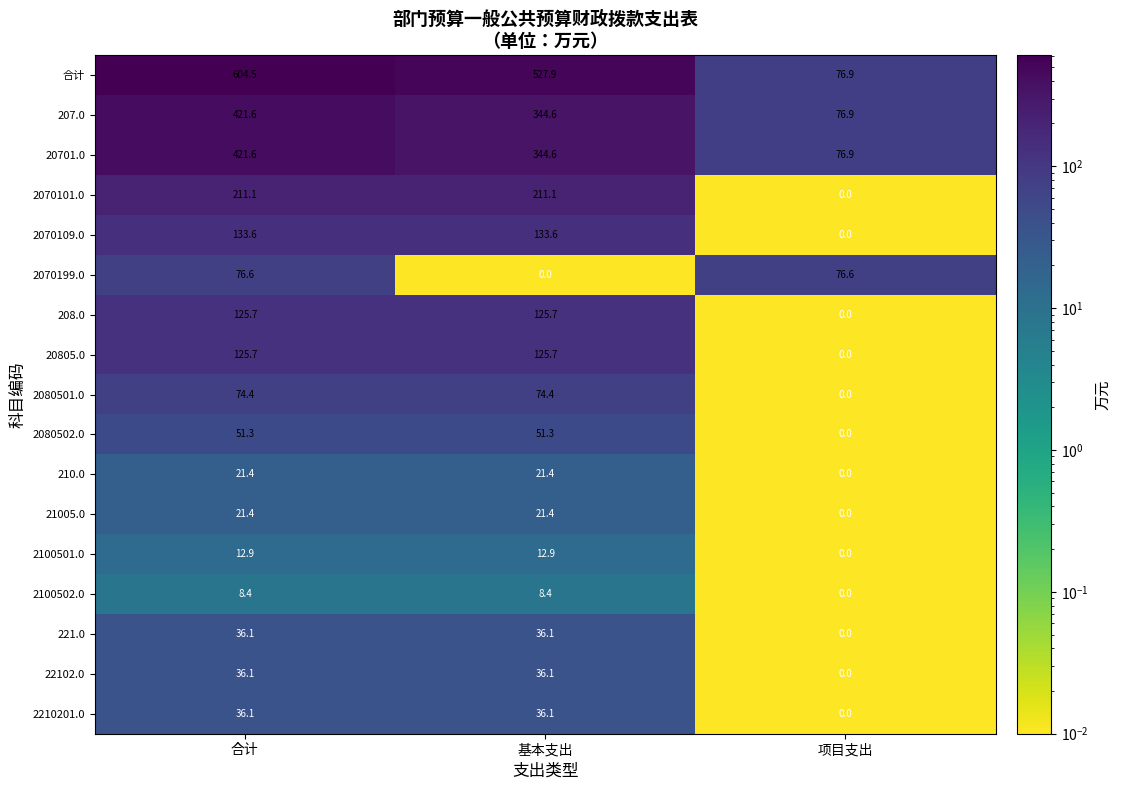

What is the spread (max minus min) of values at 合计?

596.1